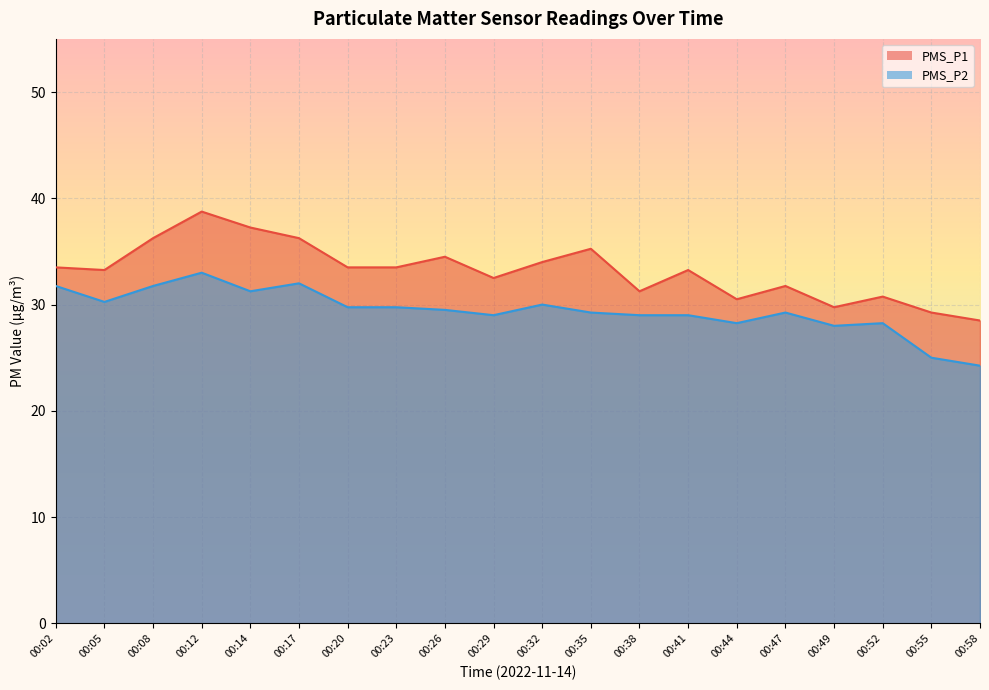

Which label corresponds to the largest value in the chart?

00:12